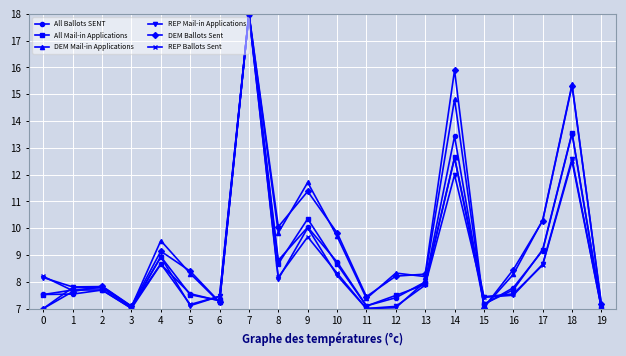

What is the difference between the highest and lowest values at 6?

0.2